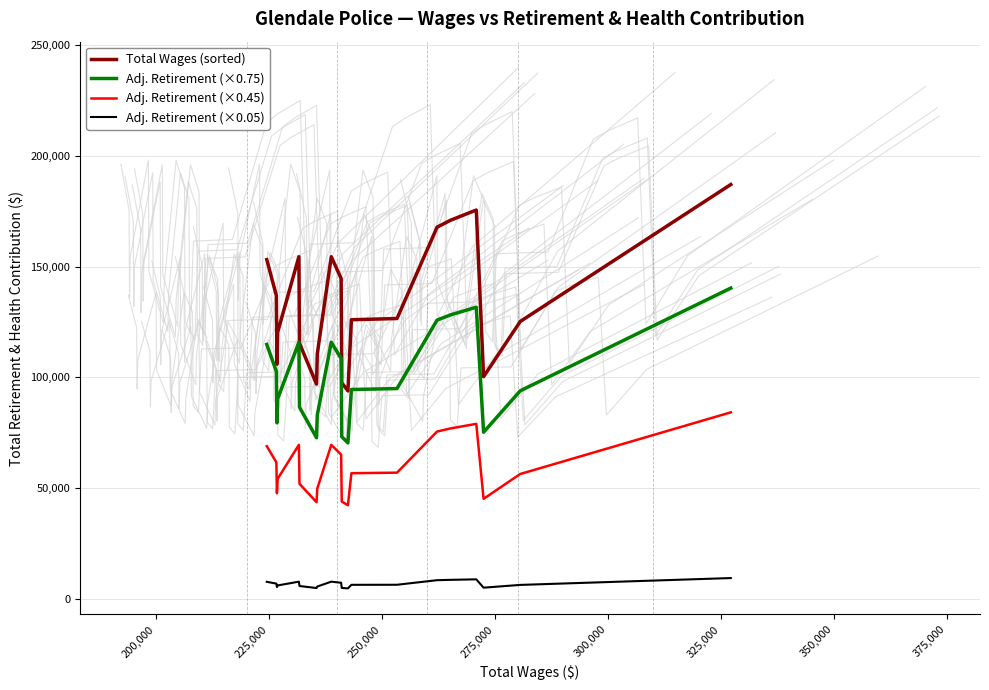

True or false: Adj. Retirement (×0.75) and Adj. Retirement (×0.05) cross at least once.

False